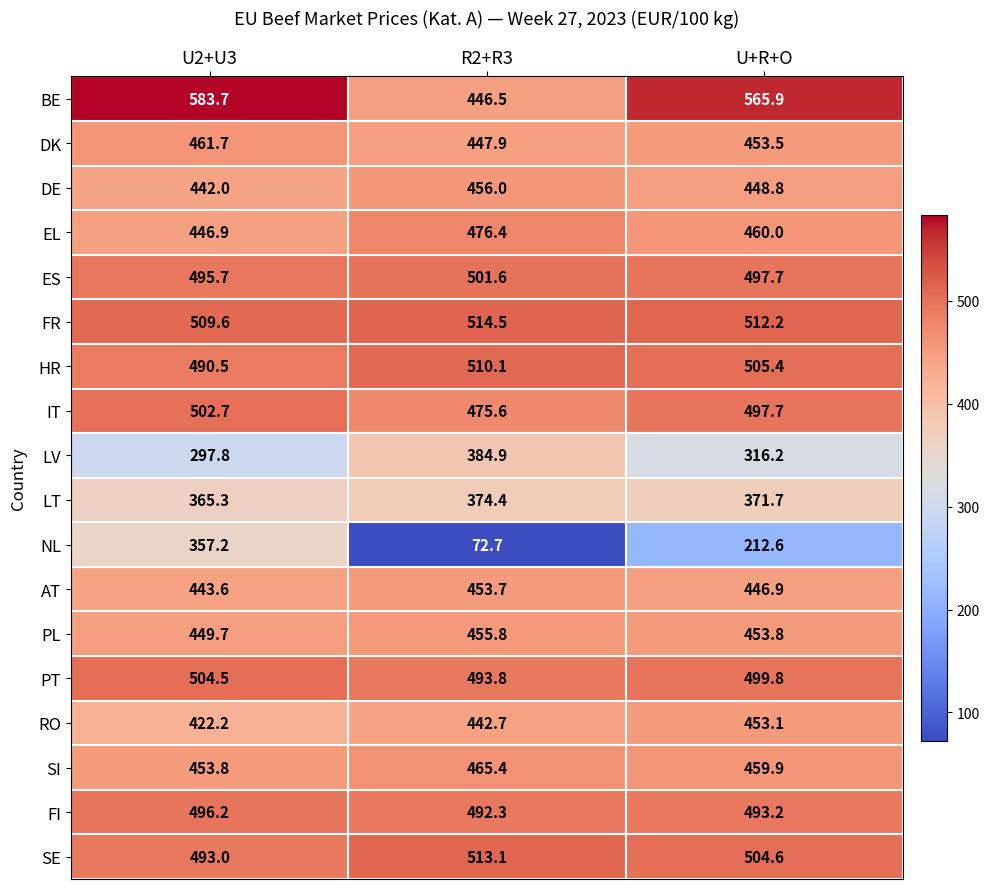

Which label corresponds to the largest value in the chart?

U2+U3